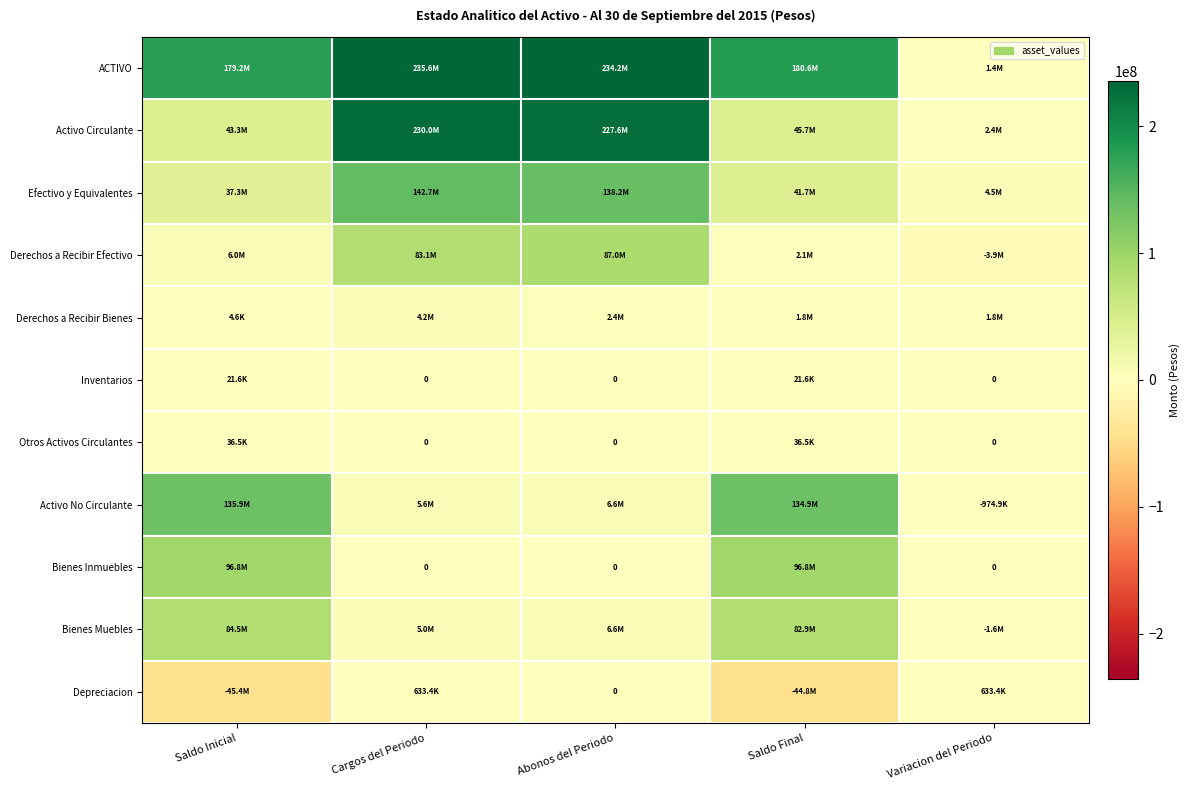

What is the approximate value of Activo No Circulante at Cargos del Periodo?

5610236.0